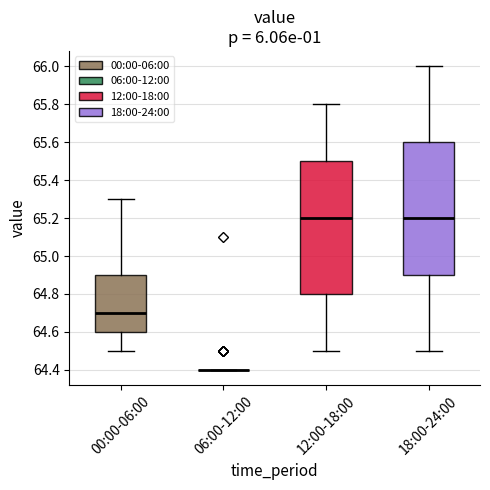

Where does the upper whisker of the box for 00:00-06:00 end on the y-axis? The values are not printed on the chart, so give them approximately, as read against the axis.

65.3